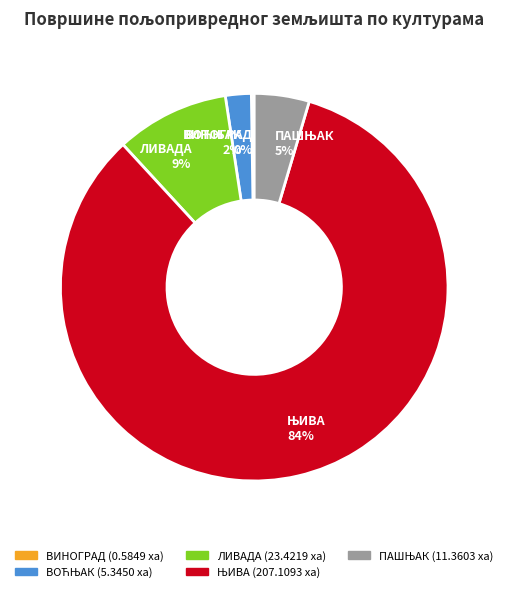

What percentage is the ЛИВАДА 9% slice, to the nearest percent?

9%